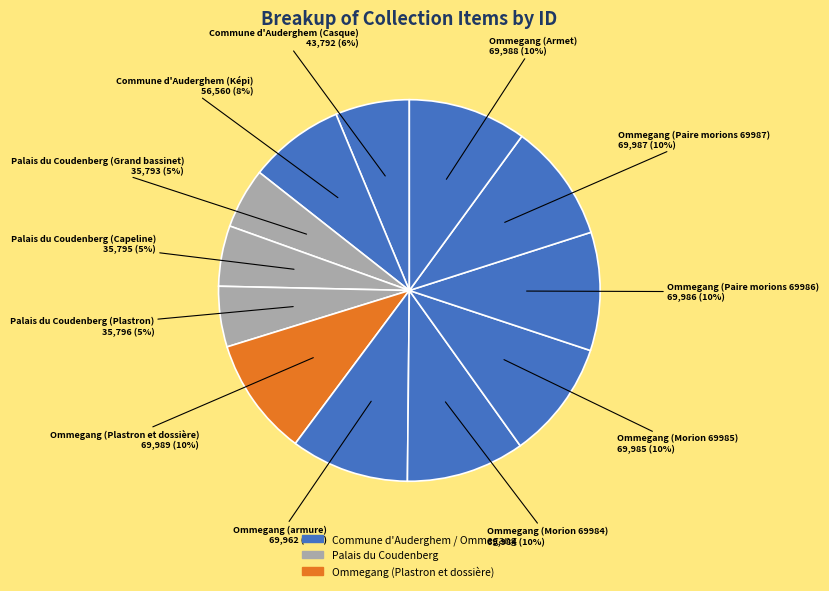

How many slices are in this pie chart?

12